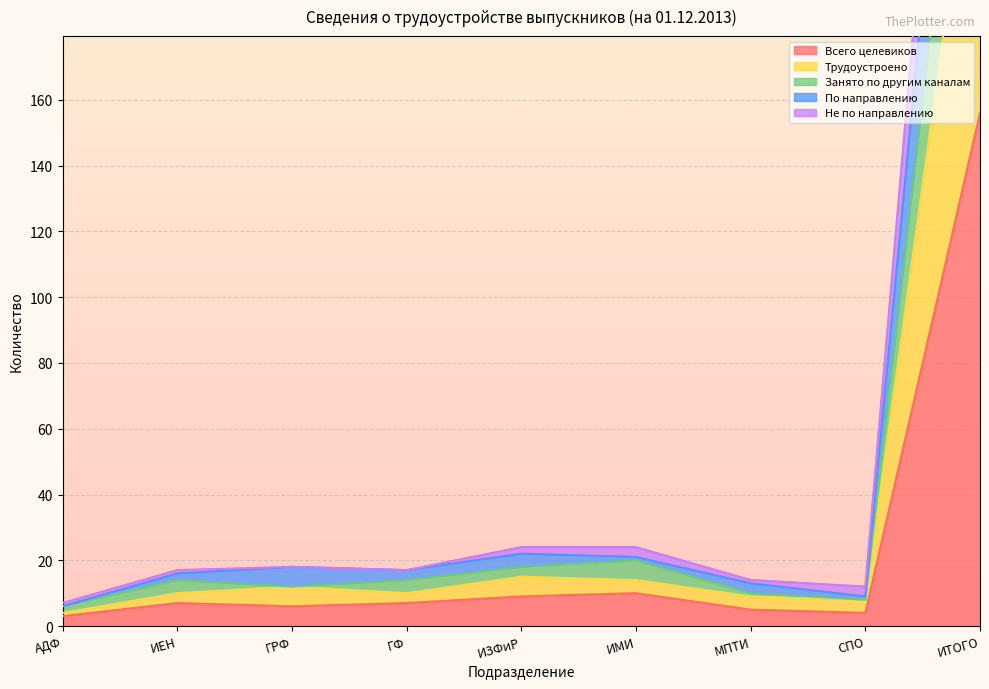

The value of Всего целевиков at ИЕН is 4. True or false?

False